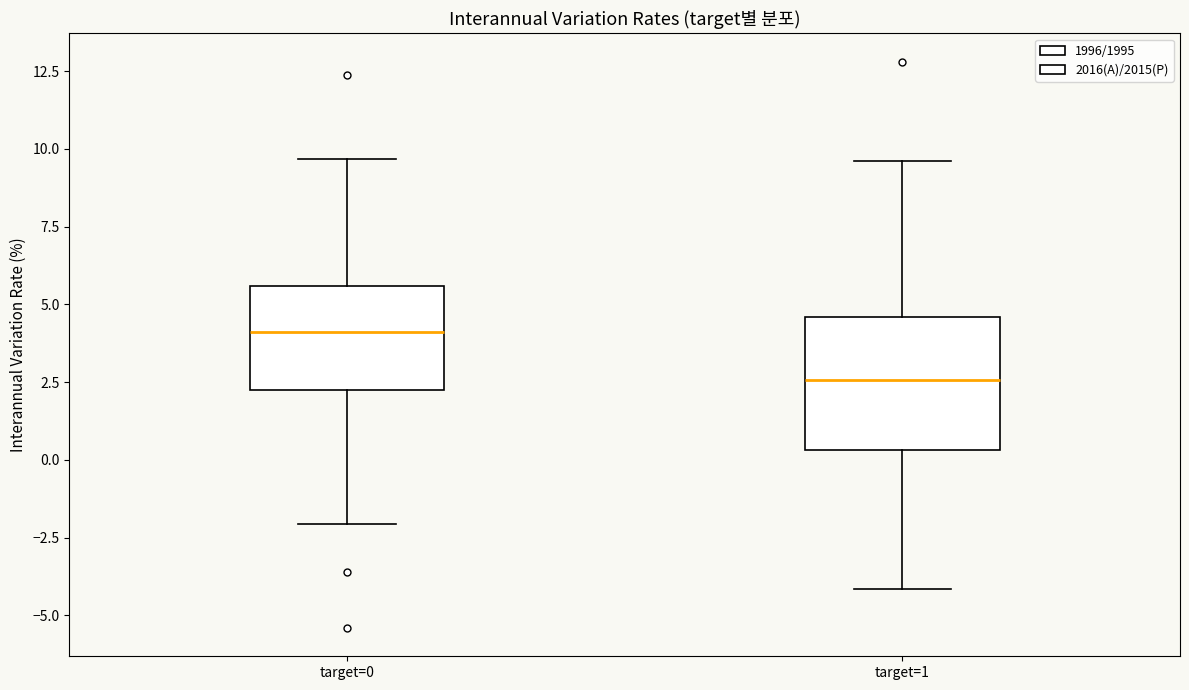

Reading left to right, transcribe this box plot: for each box, give where its median line is, the range the box spans, and where its two whiskers end, as read against the y-axis. The values are not printed on the chart, so give them approximately, as read against the axis.

target=0: median 4.0, box 2.0 to 5.5, whiskers -2.0 to 9.5
target=1: median 2.5, box 0.5 to 4.5, whiskers -4.0 to 9.5